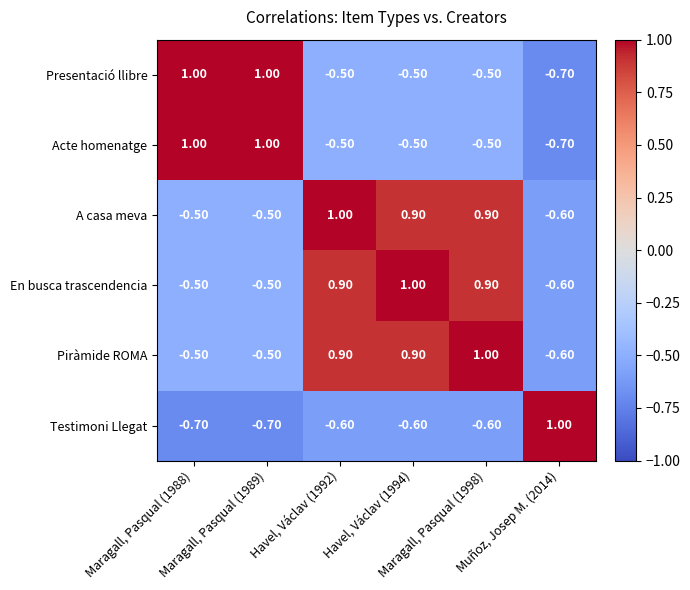

What is the spread (max minus min) of values at Havel, Václav (1992)?

1.6